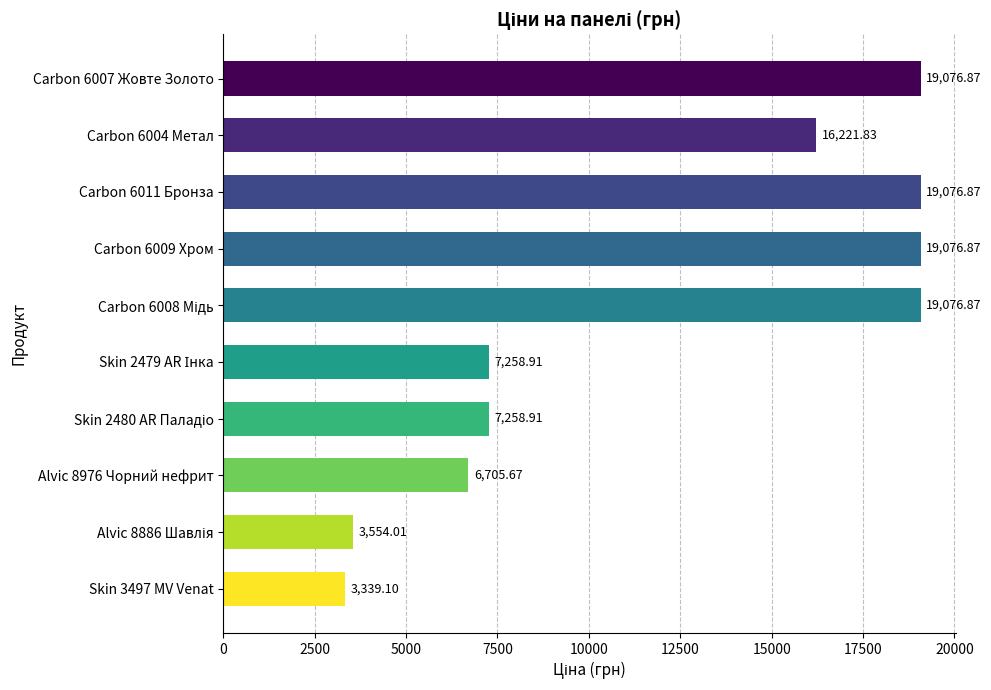

How many values exceed 16221?

5